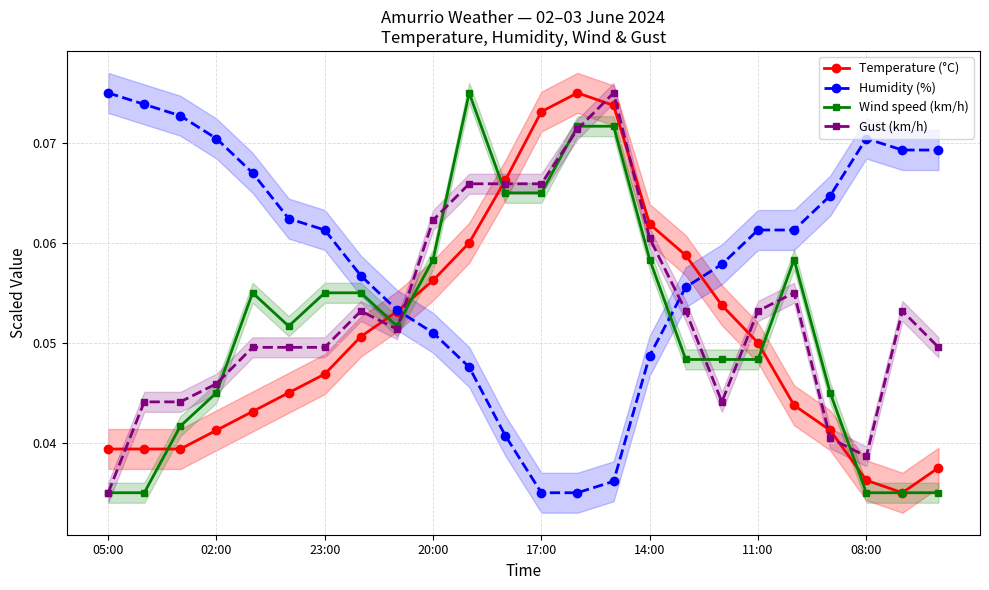

What are all the series names shown in the legend?

Temperature (°C), Humidity (%), Wind speed (km/h), Gust (km/h)